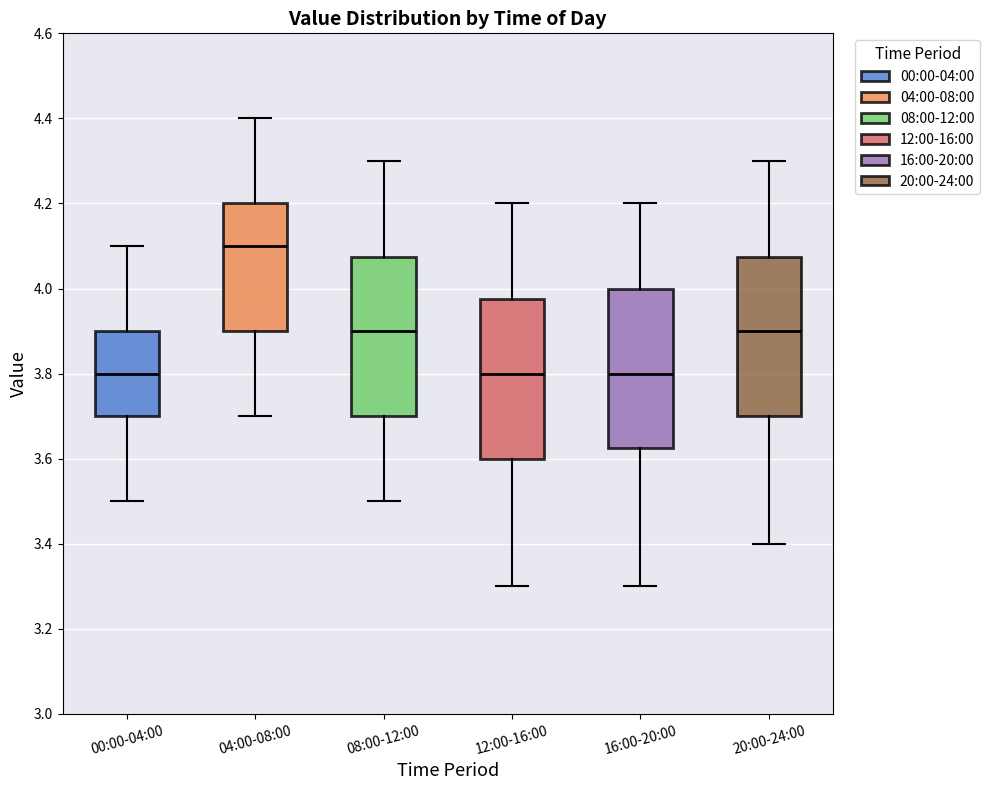

Reading left to right, transcribe this box plot: for each box, give where its median line is, the range the box spans, and where its two whiskers end, as read against the y-axis. The values are not printed on the chart, so give them approximately, as read against the axis.

00:00-04:00: median 3.80, box 3.70 to 3.90, whiskers 3.50 to 4.10
04:00-08:00: median 4.10, box 3.90 to 4.20, whiskers 3.70 to 4.40
08:00-12:00: median 3.90, box 3.70 to 4.08, whiskers 3.50 to 4.30
12:00-16:00: median 3.80, box 3.60 to 3.98, whiskers 3.30 to 4.20
16:00-20:00: median 3.80, box 3.62 to 4.00, whiskers 3.30 to 4.20
20:00-24:00: median 3.90, box 3.70 to 4.08, whiskers 3.40 to 4.30